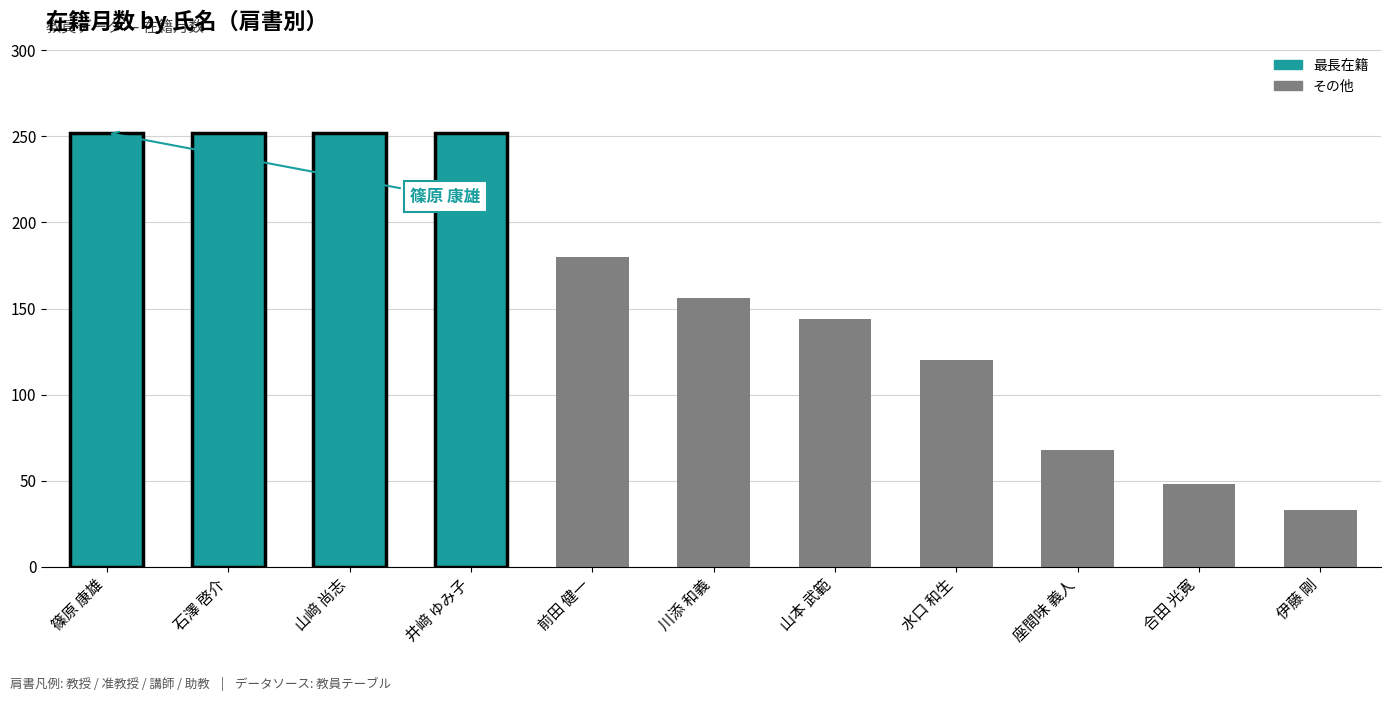

What is the value of the 9th bar from the left?

68